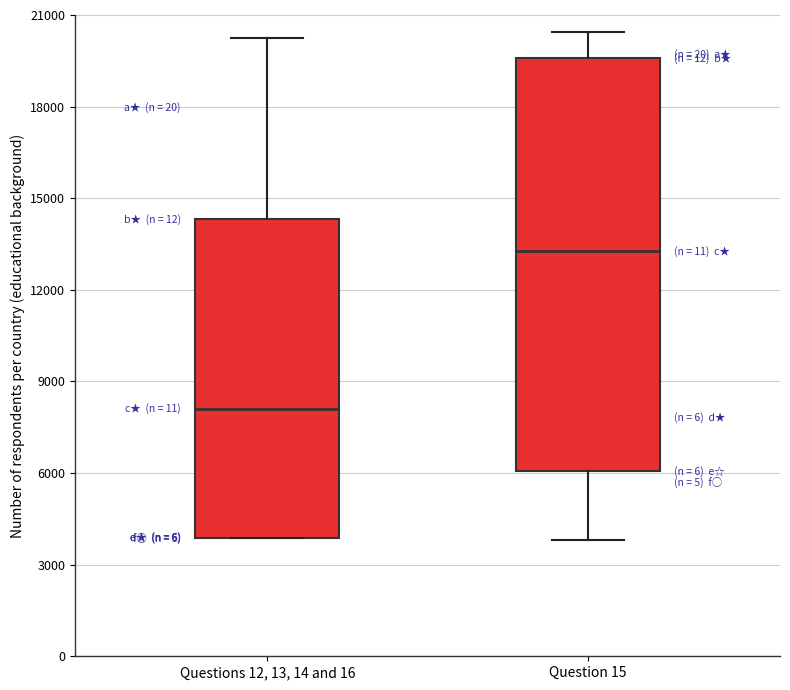

Where is the lower edge of the box for Questions 12, 13, 14 and 16 on the y-axis? The values are not printed on the chart, so give them approximately, as read against the axis.

4000